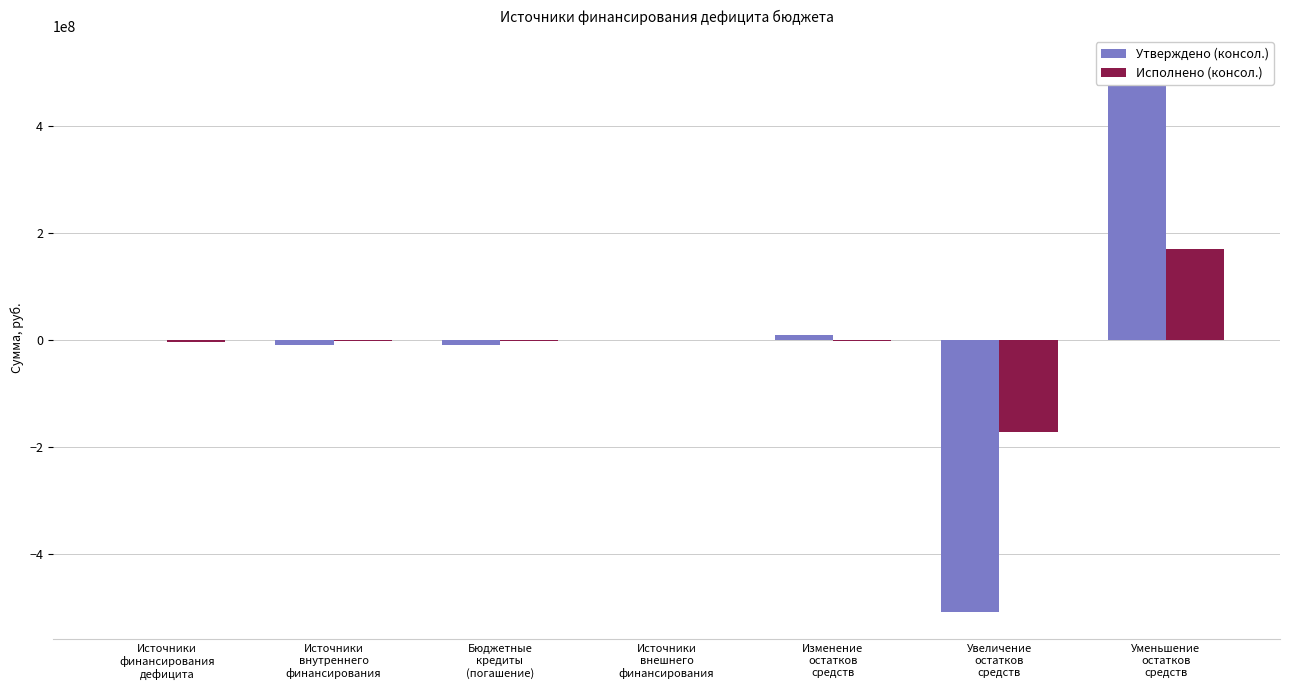

Where does the Утверждено (консол.) series first go above 0?

Источники
финансирования
дефицита